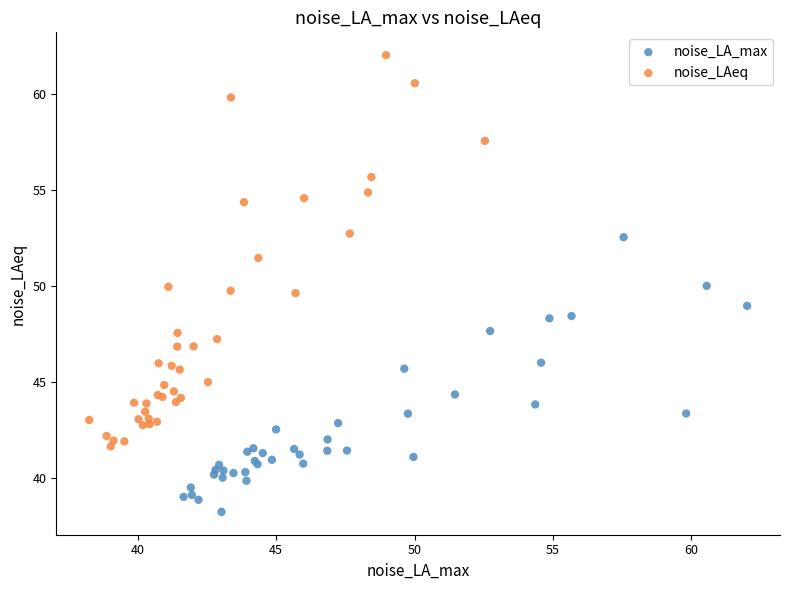

Which series reaches the maximum Y coordinate?

noise_LAeq